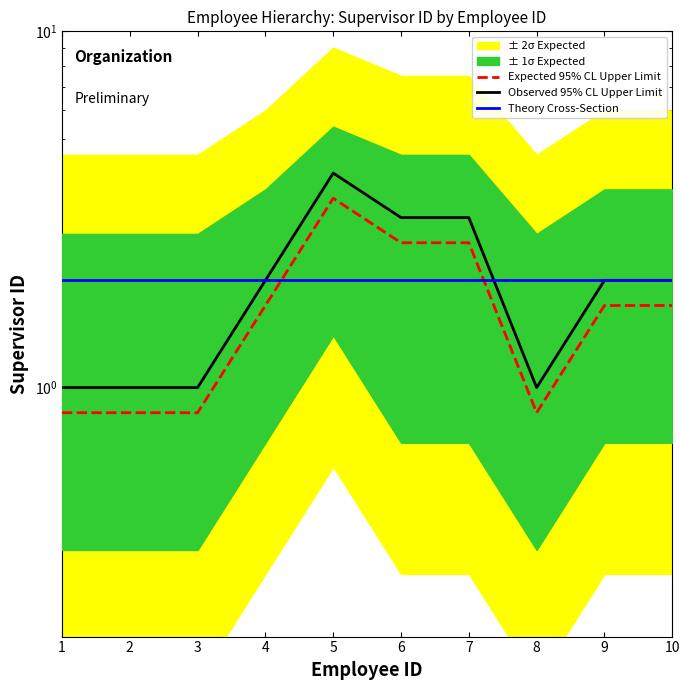

What is the lowest value of the Theory Cross-Section series?

2.0